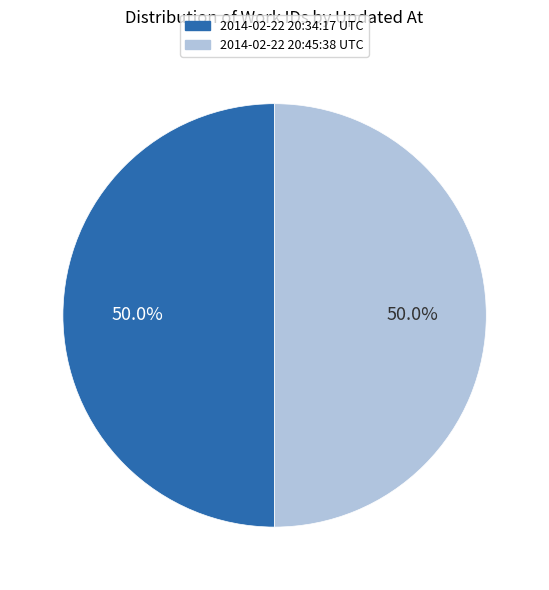

What is the ratio of the value at 2014-02-22 20:45:38 UTC to the value at 2014-02-22 20:34:17 UTC?

1.0